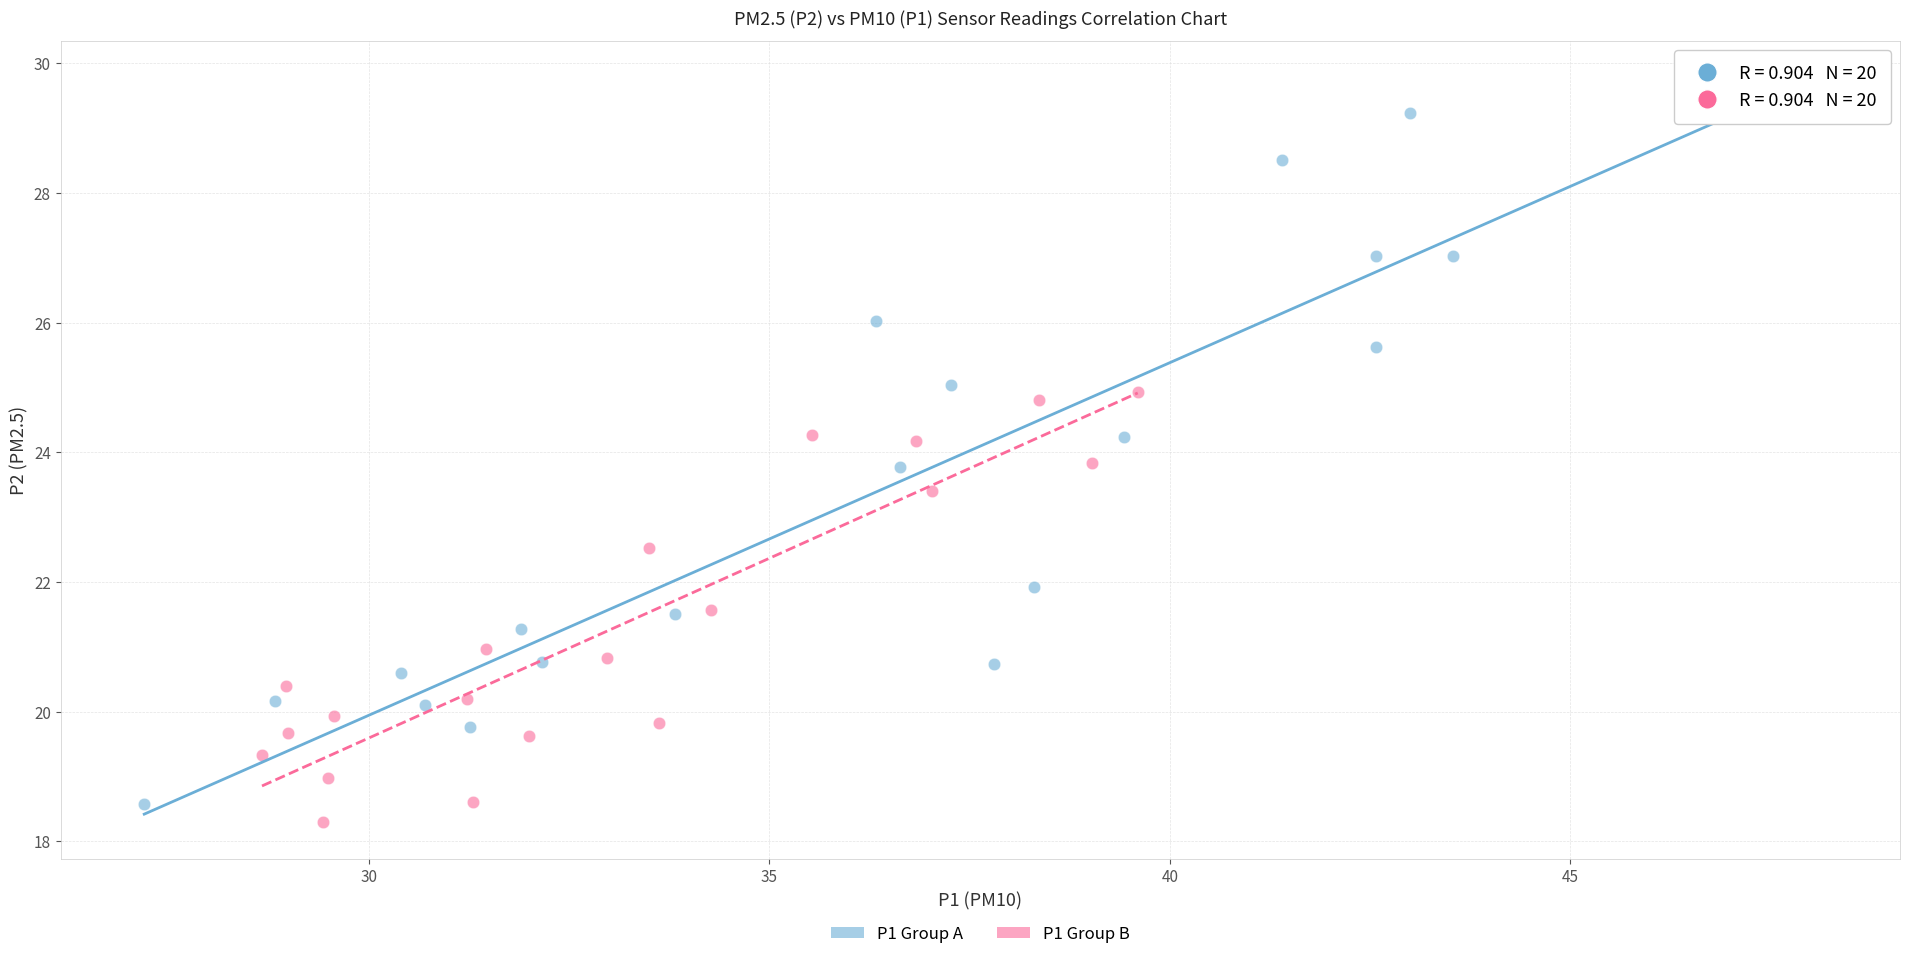

What are all the series names shown in the legend?

P1 Group A, P1 Group B